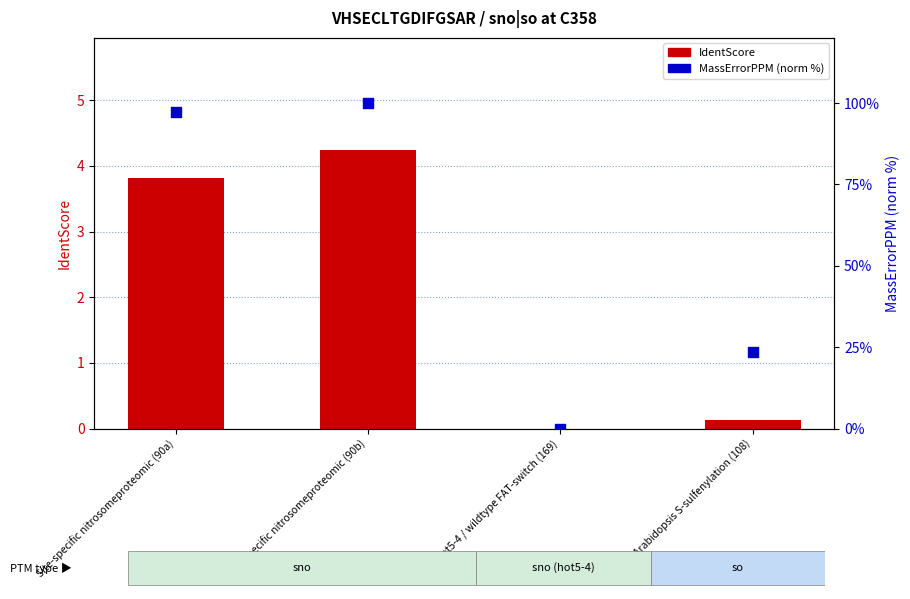

At how many categories does at least one series exceed 14?

3